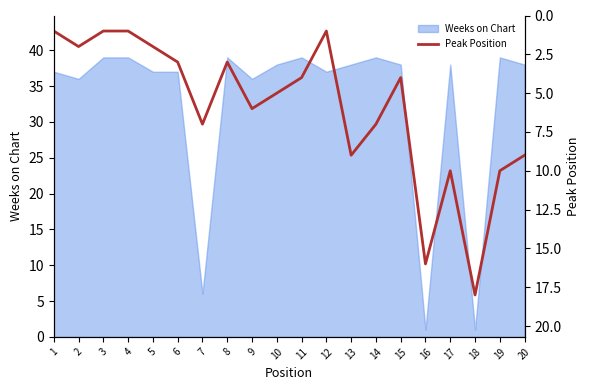

The Weeks on Chart series shows 39 at 8. True or false?

True